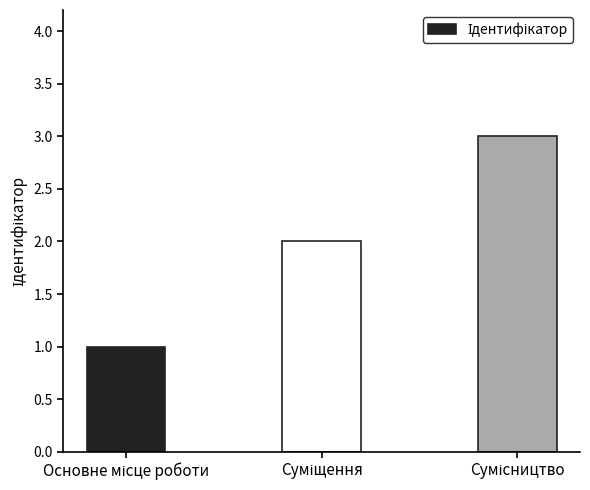

What is the maximum value shown in the chart?

3